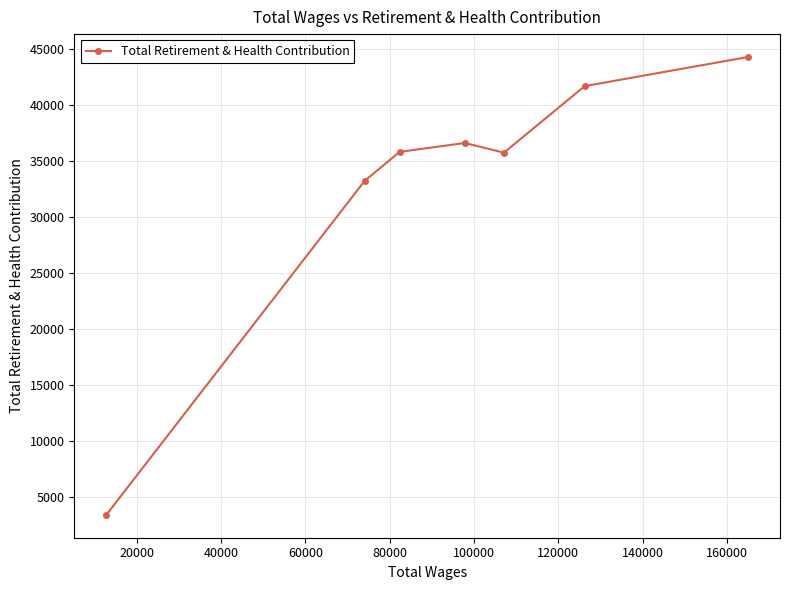

What is the minimum value shown in the chart?

3376